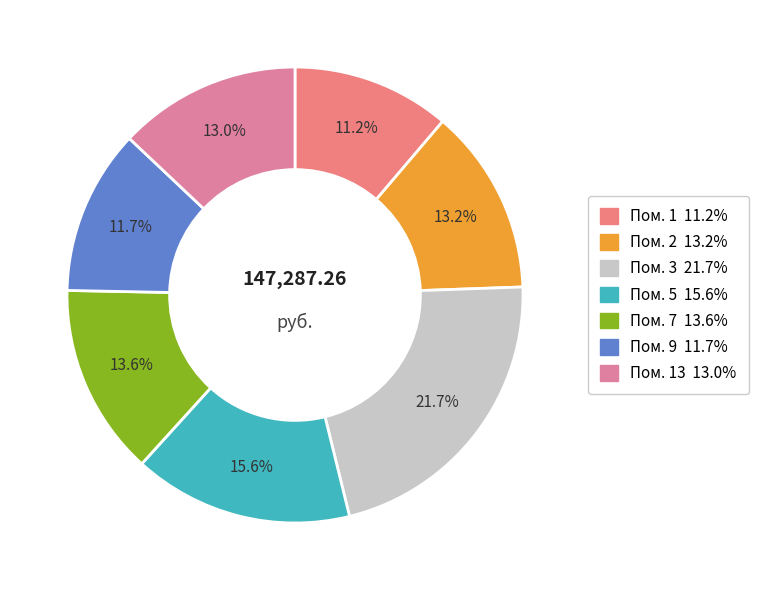

Rank the categories by value from highest to lowest.

3, 5, 7, 2, 13, 9, 1